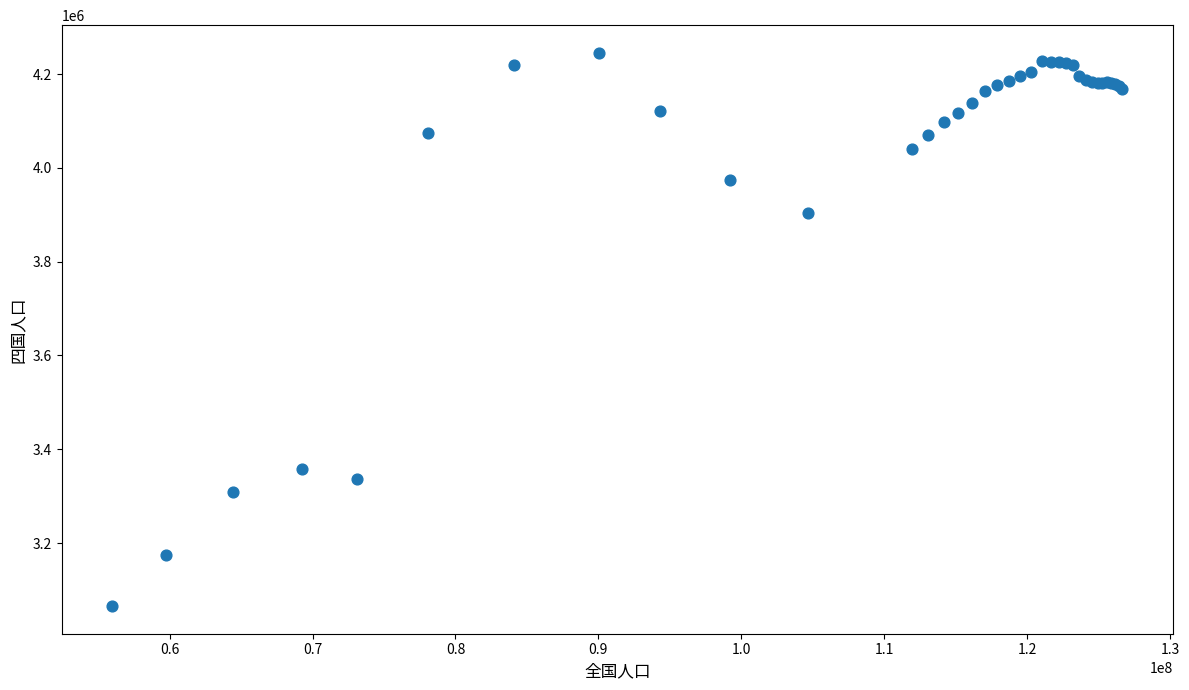

What Y value in the scatter plot is closest to 3655461?

3904014